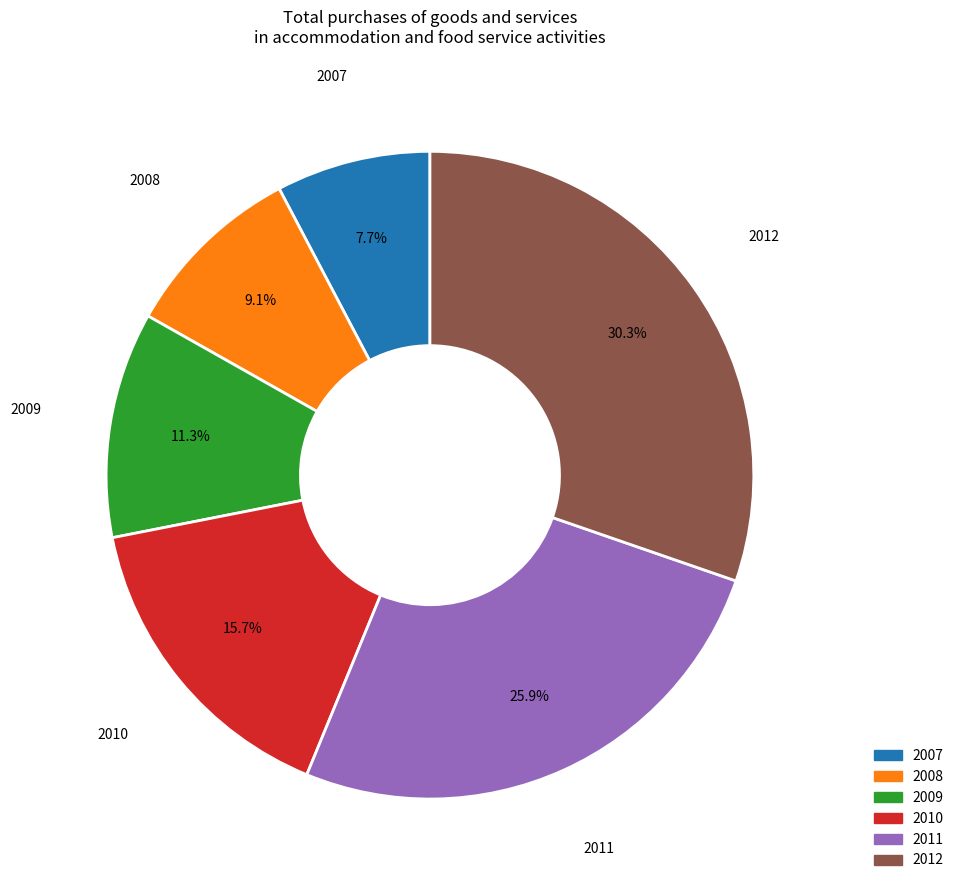

Approximately how many times larger is the value at 2010 compared to 2012?

0.5